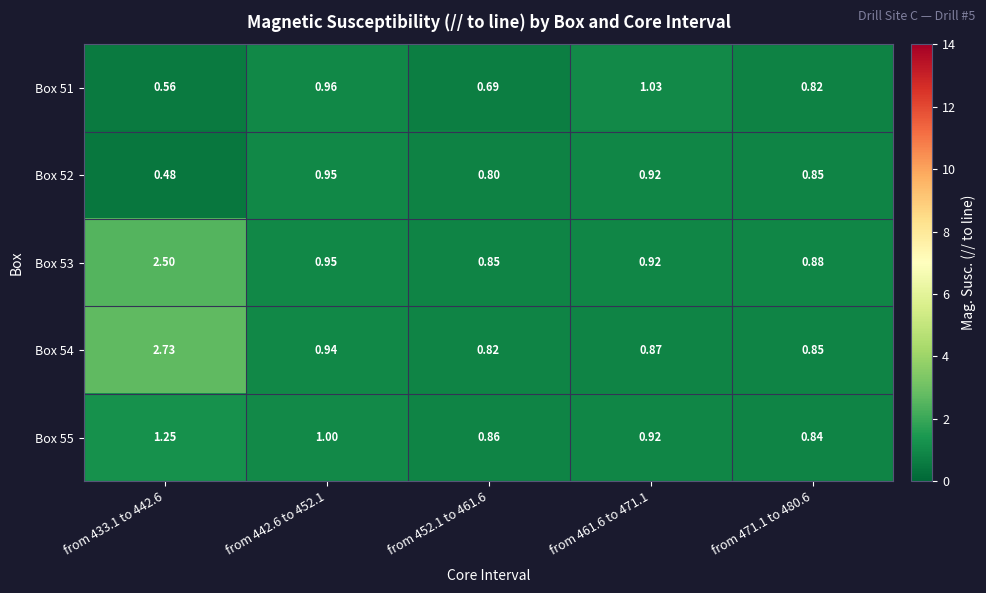

Which series has the widest spread of values?

Box 54